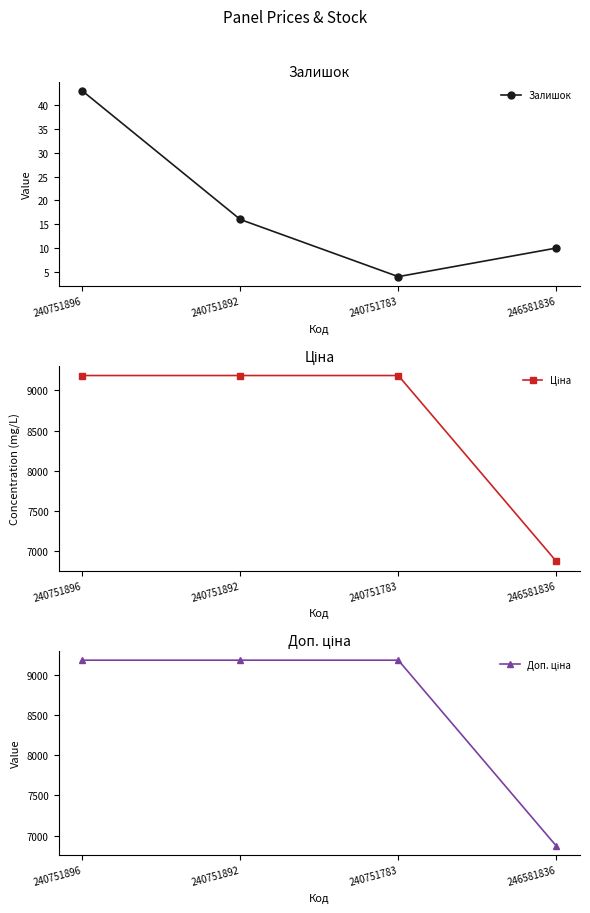

What is the minimum value shown in the chart?

4.0